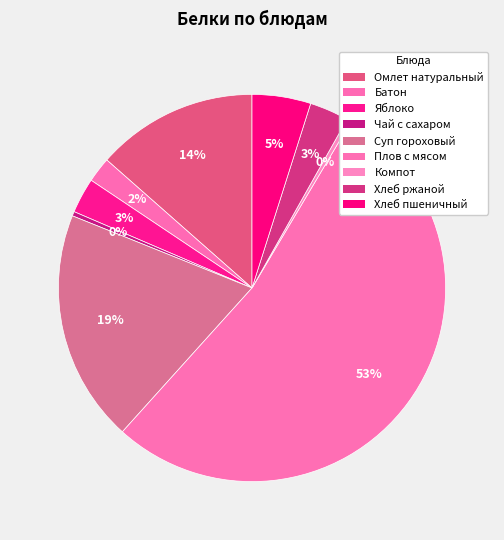

Count the number of slices in the pie.

9